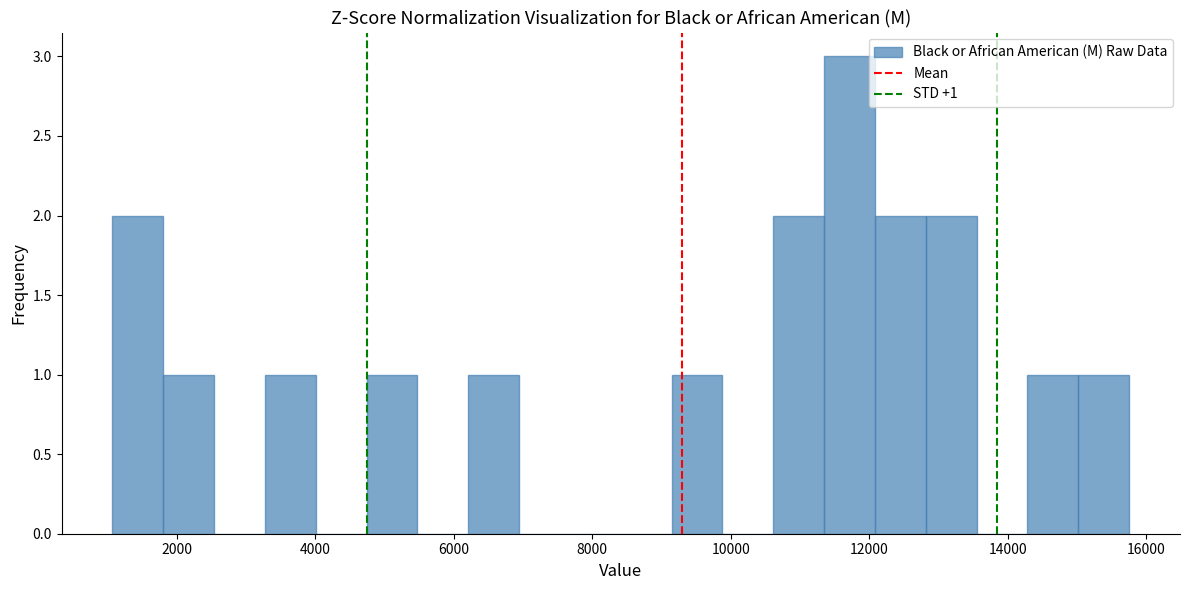

Around what value on the x-axis is the tallest bar? Give the approximate position of its centre, as read against the axis.

11800